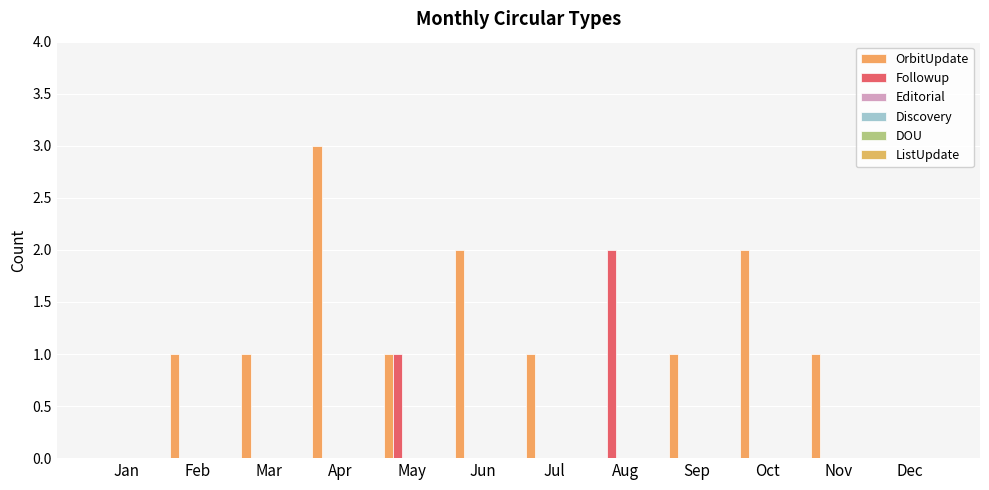

Rank the categories by OrbitUpdate value from lowest to highest.

Jan, Aug, Dec, Feb, Mar, May, Jul, Sep, Nov, Jun, Oct, Apr